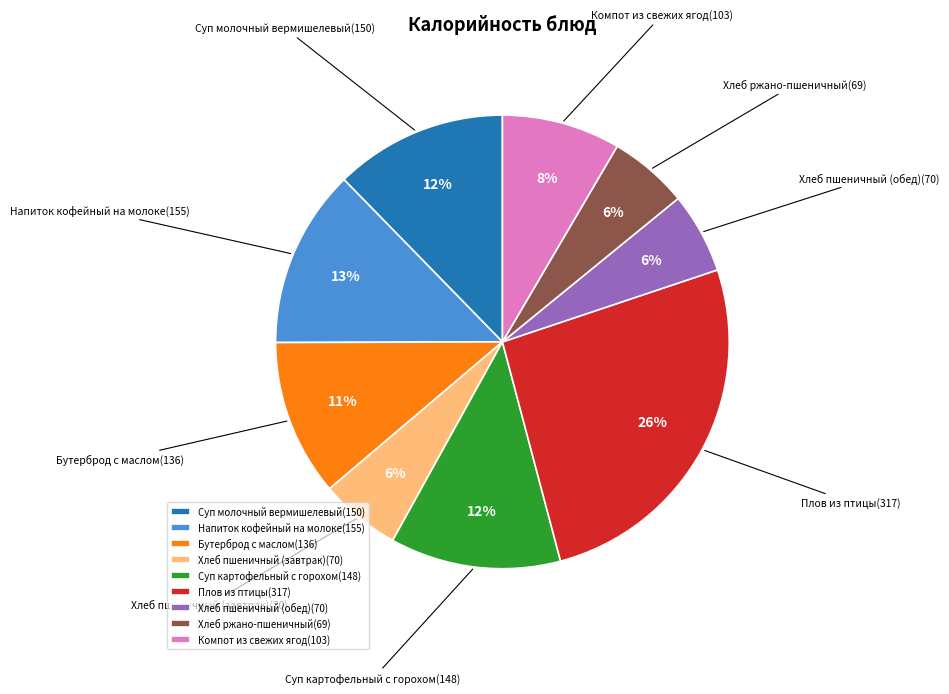

Between Хлеб пшеничный (завтрак)(70) and Напиток кофейный на молоке(155), which is larger?

Напиток кофейный на молоке(155)